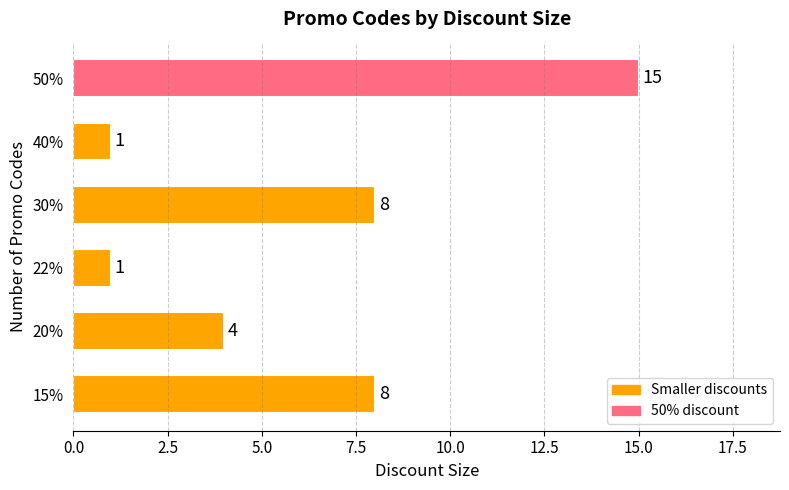

Read the value at 20%.

4